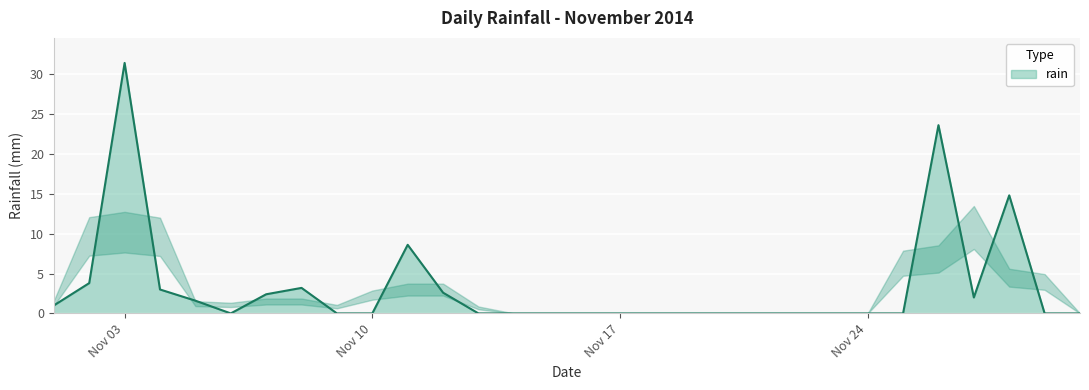

What is the difference between the maximum and minimum values?

31.4